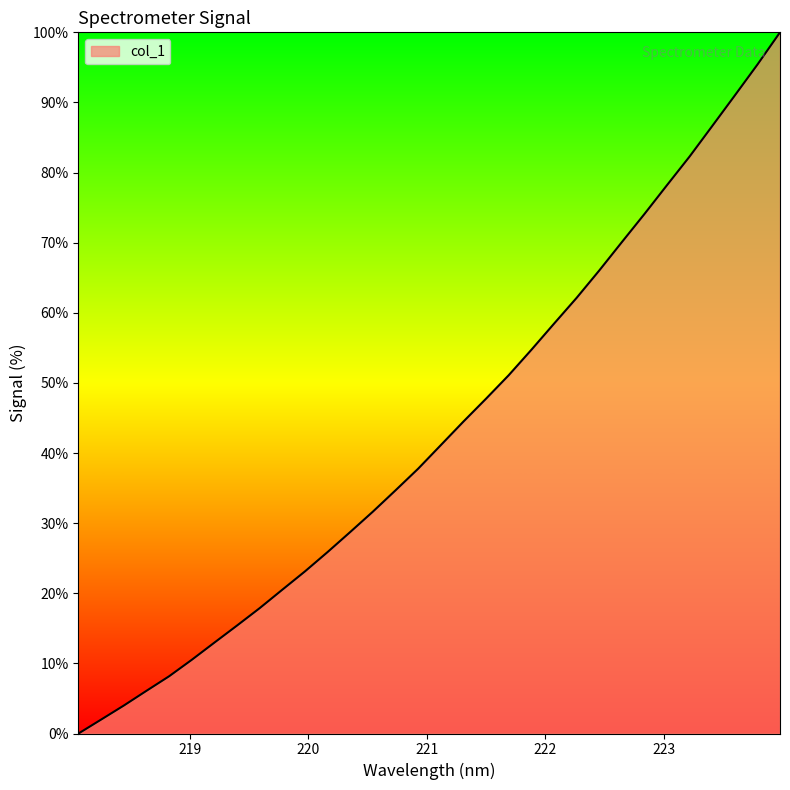

What is the maximum value shown in the chart?

100.0